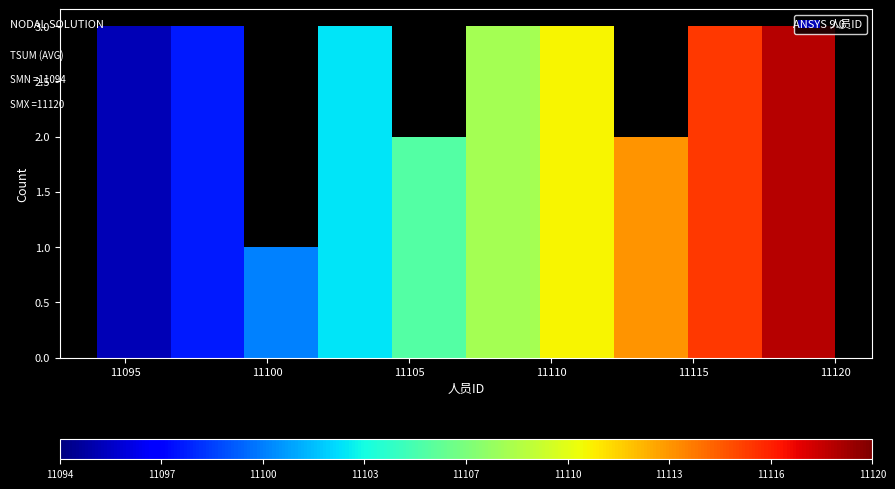

How tall is the bar that spans 11107.0 to 11109.6 on the x-axis? Neither the bar edges nor the heights are printed on the chart, so give them approximately, as read against the axes.

3